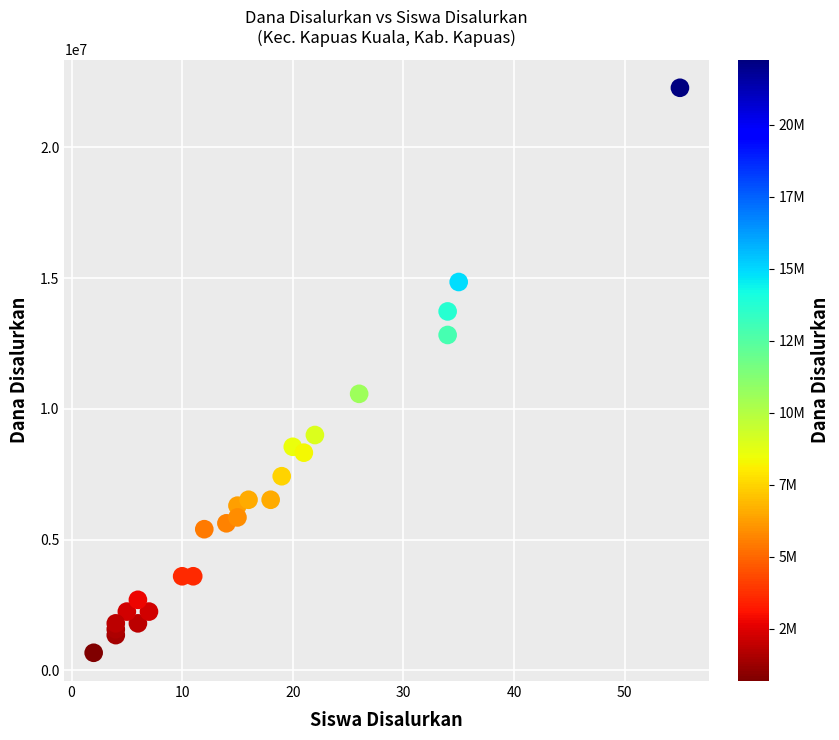

What Y value in the scatter plot is closest to 11475000?

10575000